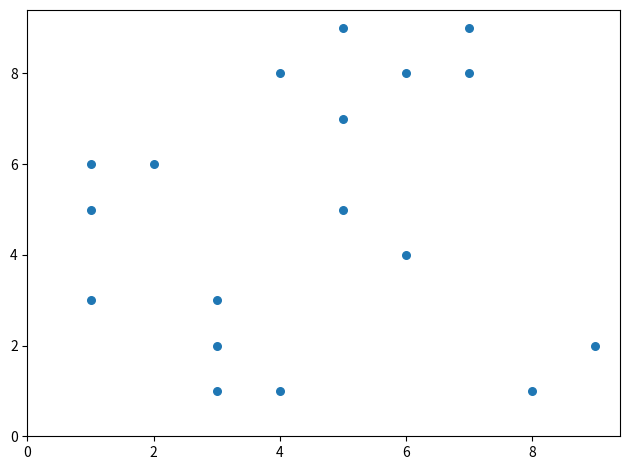

What is the range of X values (max minus min)?

8